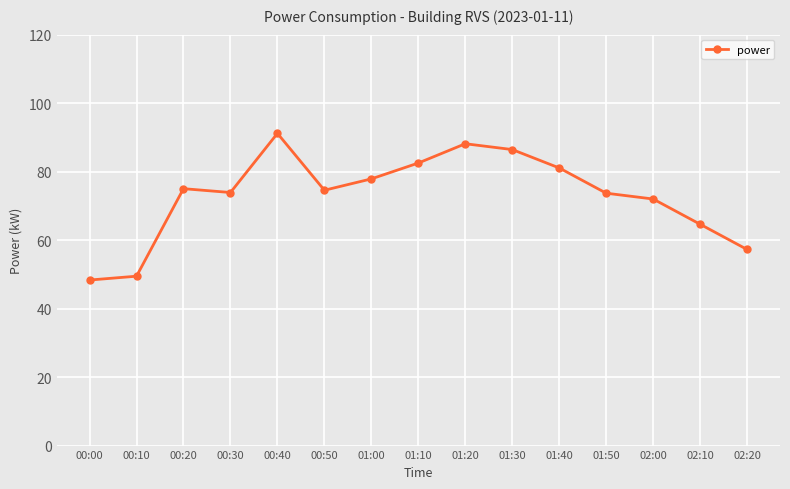

The chart shows a value of 129.9 at 01:30. True or false?

False